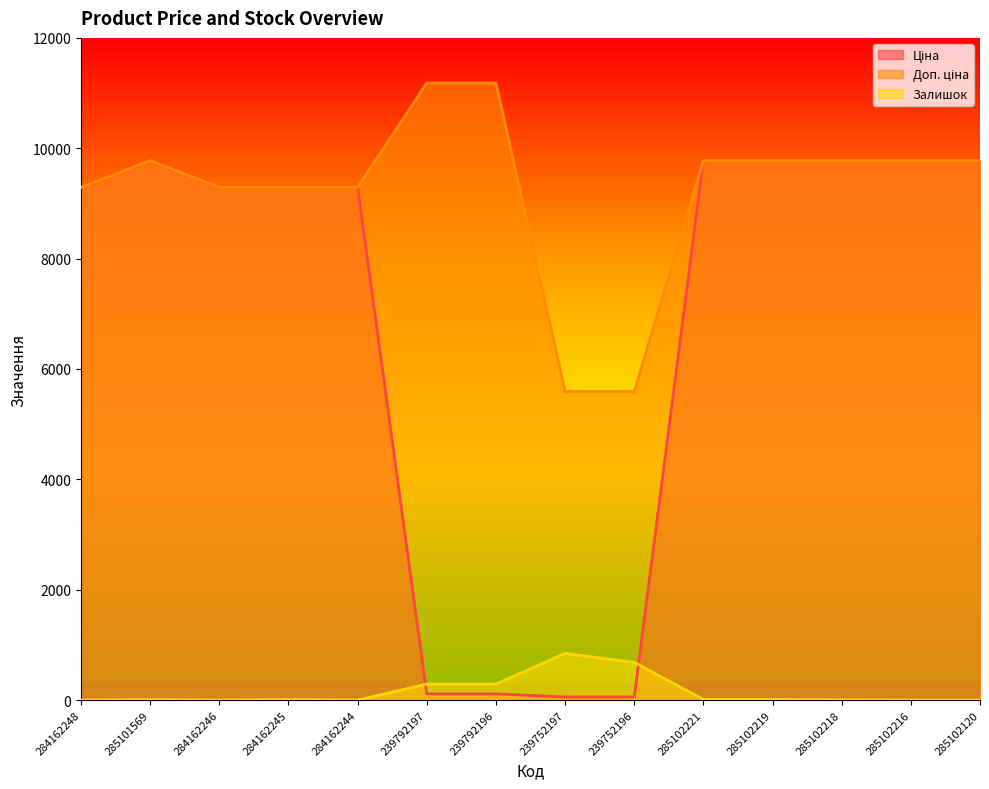

What are all the series names shown in the legend?

Ціна, Доп. ціна, Залишок